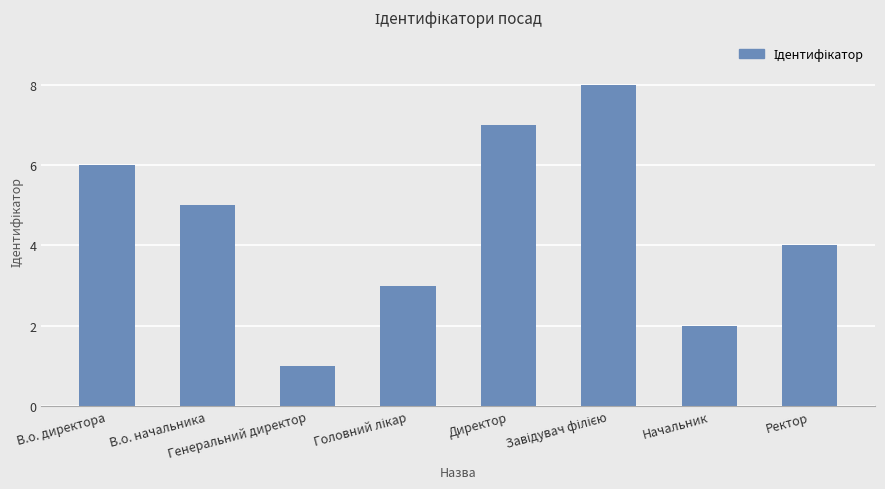

At which category does the chart reach its minimum across all series?

Генеральний директор